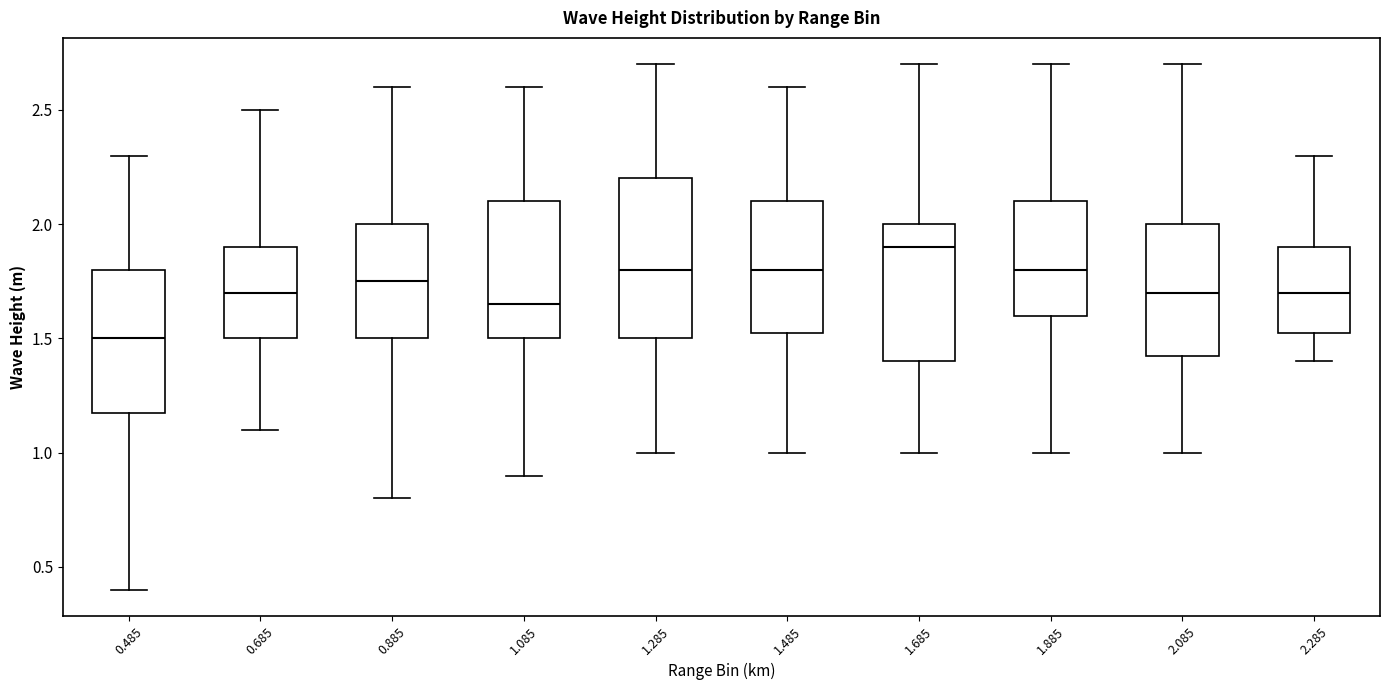

Where is the lower edge of the box at x = 0.885 on the y-axis? The values are not printed on the chart, so give them approximately, as read against the axis.

1.50